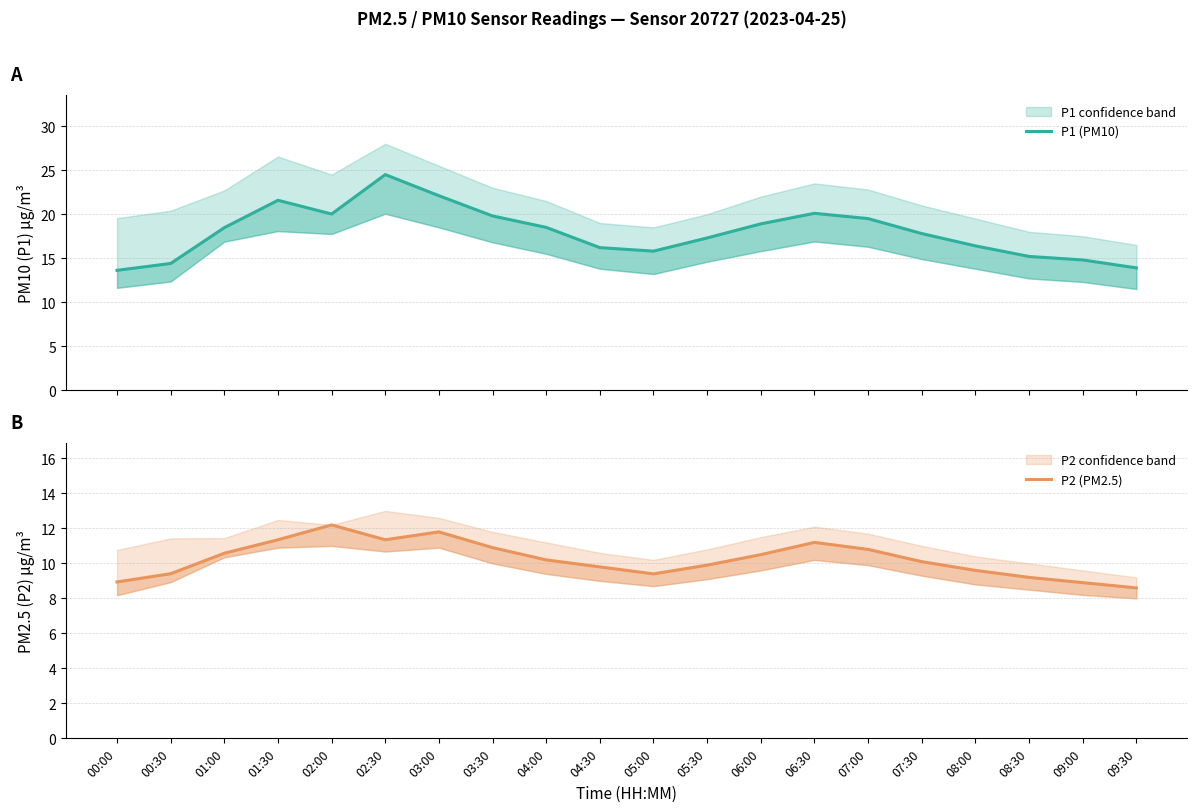

What is the sum of all P1 (PM10) values?

358.9